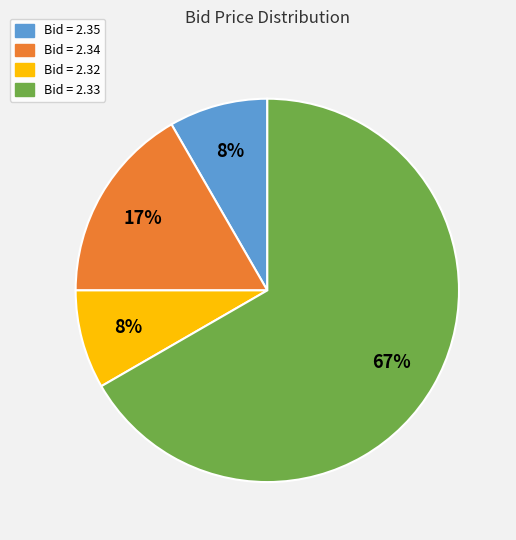

What is the largest slice in the pie chart?

Bid = 2.33